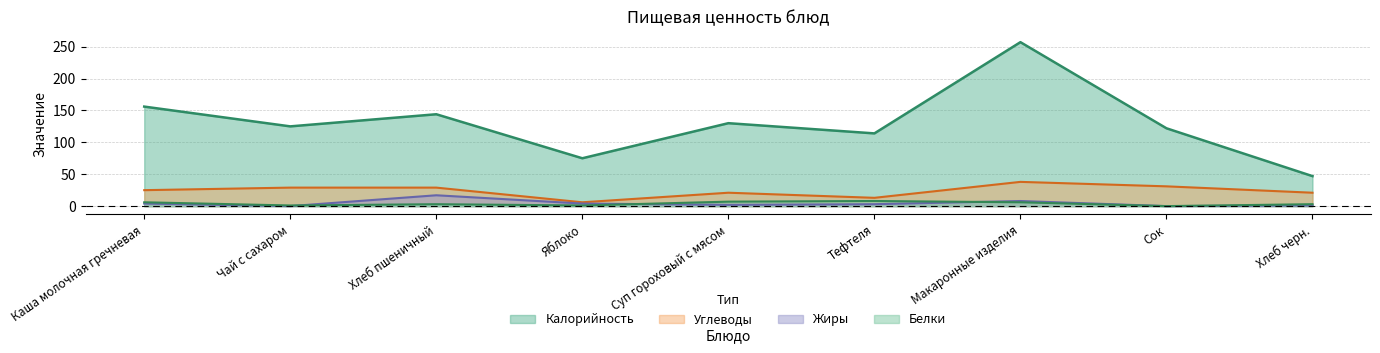

Reading left to right, transcribe all the data shown in this chart.

Калорийность: 156	125	144	75	130	114	257	122	47
Белки: 6	1	3	1	7	8	6	0	3
Жиры: 4	0	17	4	2	3	8	0	1
Углеводы: 25	29	29	6	21	13	38	31	21